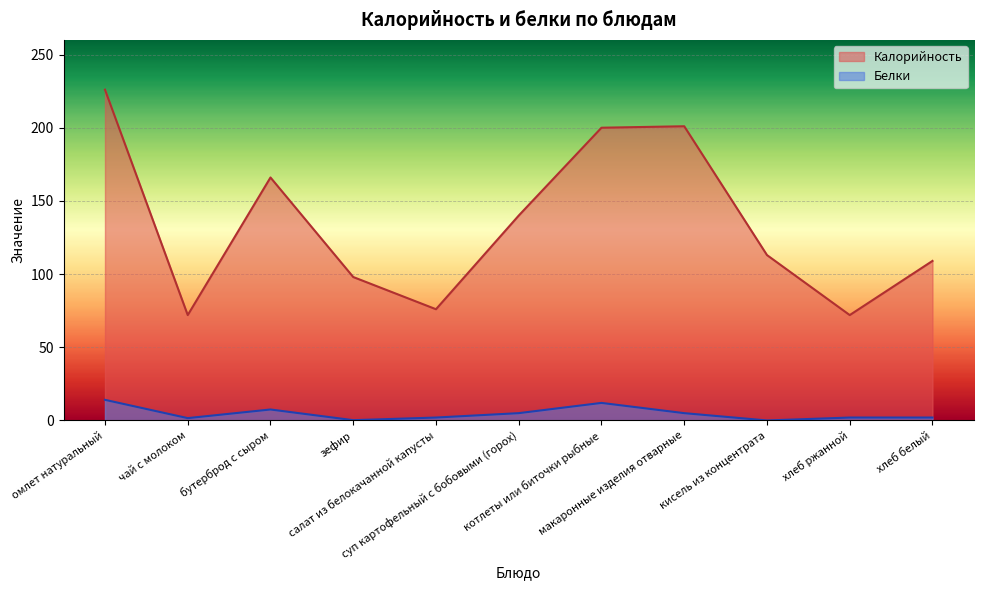

How many lines are shown in the chart?

2